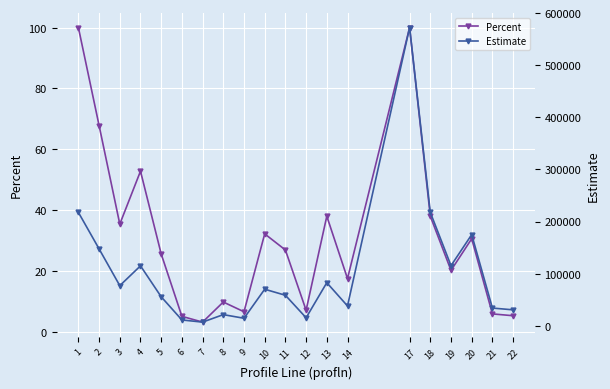

What is the sum of all Estimate values?

2075197.0